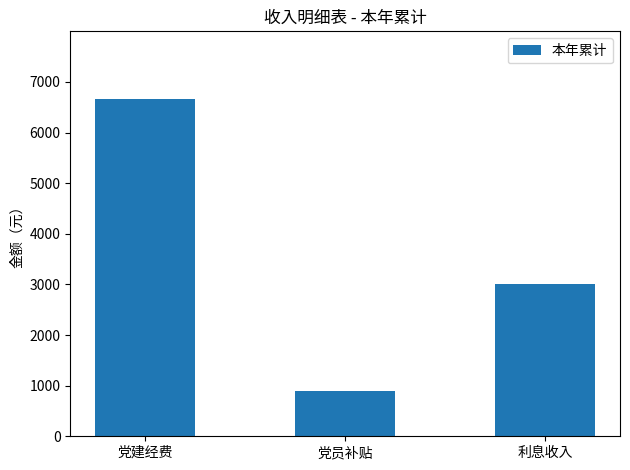

List the labels in order of value, largest first.

党建经费, 利息收入, 党员补贴